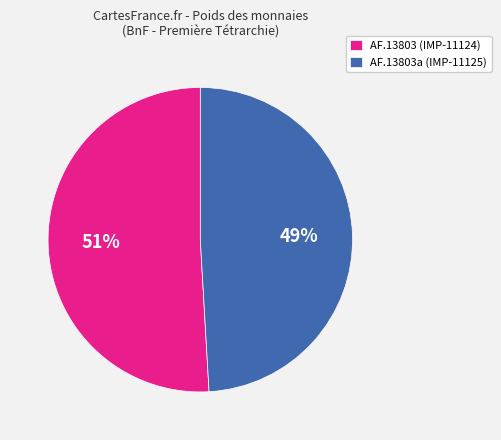

To the nearest percent, what portion does AF.13803a (IMP-11125) represent?

49%